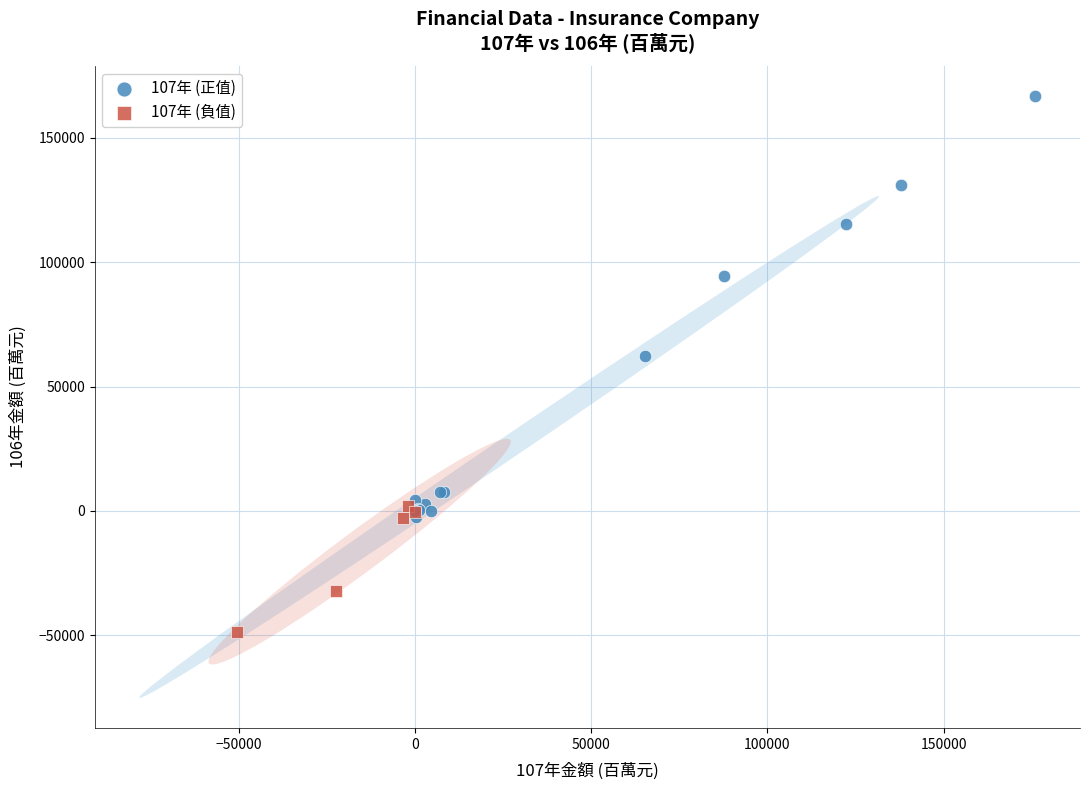

Which series contains the highest Y value?

107年 (正值)